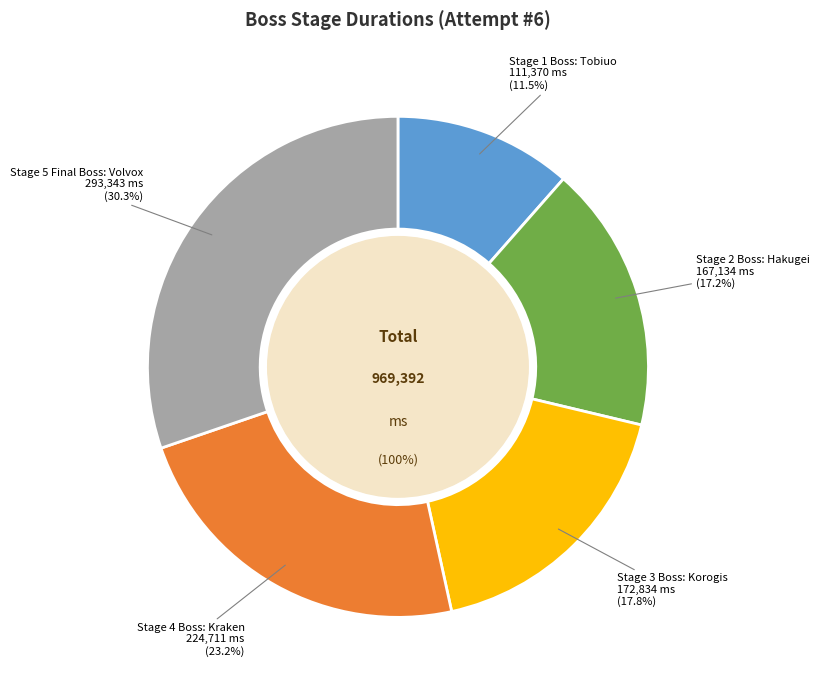

The Stage 3 Boss: Korogis slice represents 18% of the pie. True or false?

True